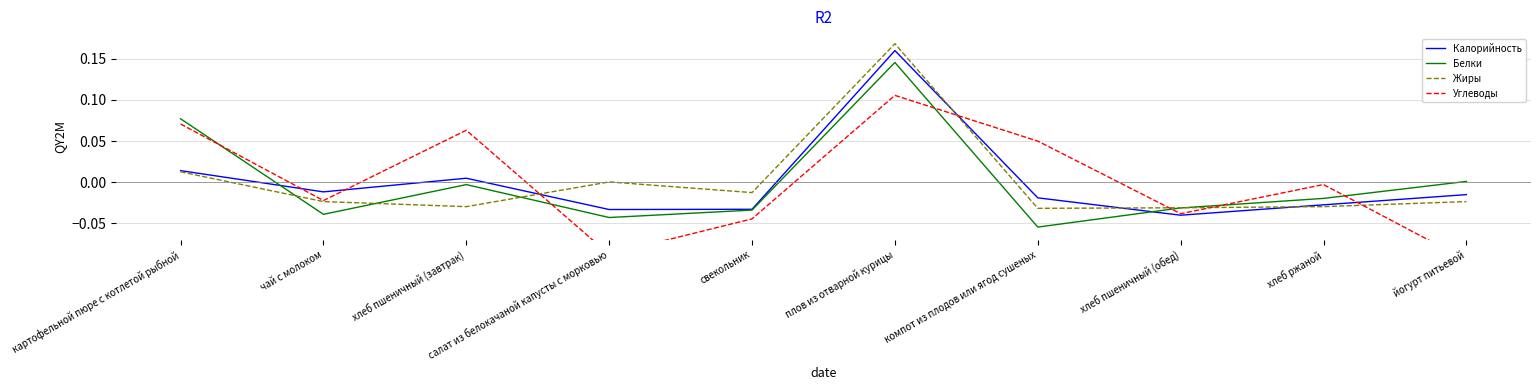

Reading left to right, list all the values displayed in this chart.

Калорийность: 0.0	-0.0	0.0	-0.0	-0.0	0.2	-0.0	-0.0	-0.0	-0.0
Белки: 0.1	-0.0	-0.0	-0.0	-0.0	0.1	-0.1	-0.0	-0.0	0.0
Жиры: 0.0	-0.0	-0.0	0.0	-0.0	0.2	-0.0	-0.0	-0.0	-0.0
Углеводы: 0.1	-0.0	0.1	-0.1	-0.0	0.1	0.0	-0.0	-0.0	-0.1